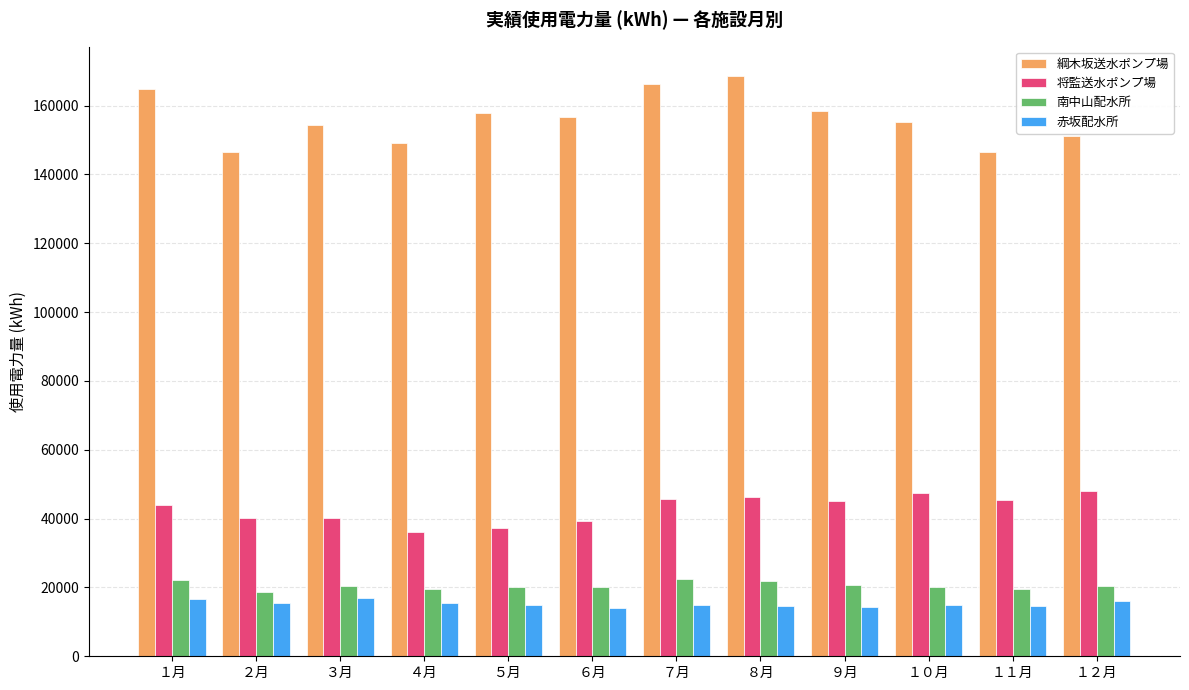

What are all the series names shown in the legend?

綱木坂送水ポンプ場, 将監送水ポンプ場, 南中山配水所, 赤坂配水所